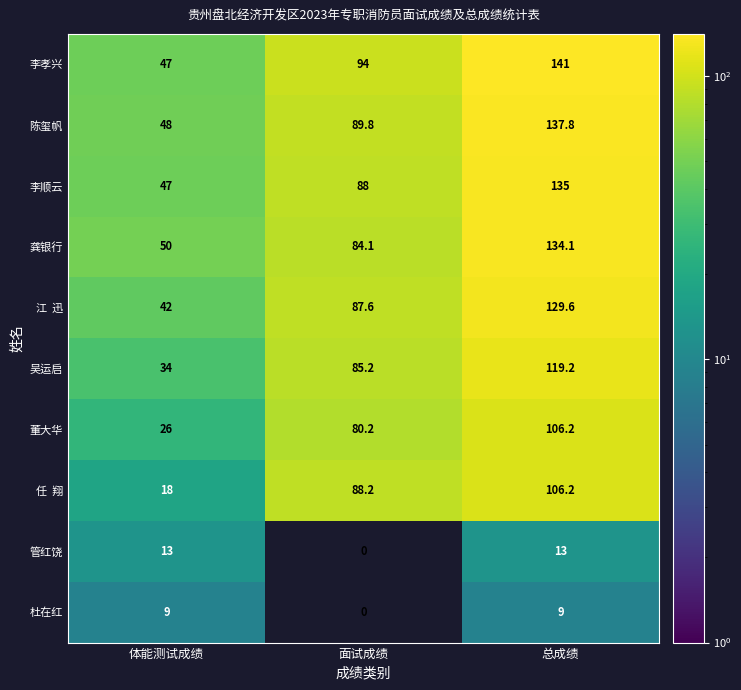

What is the difference between the maximum and minimum values in the 吴运启 series?

85.2